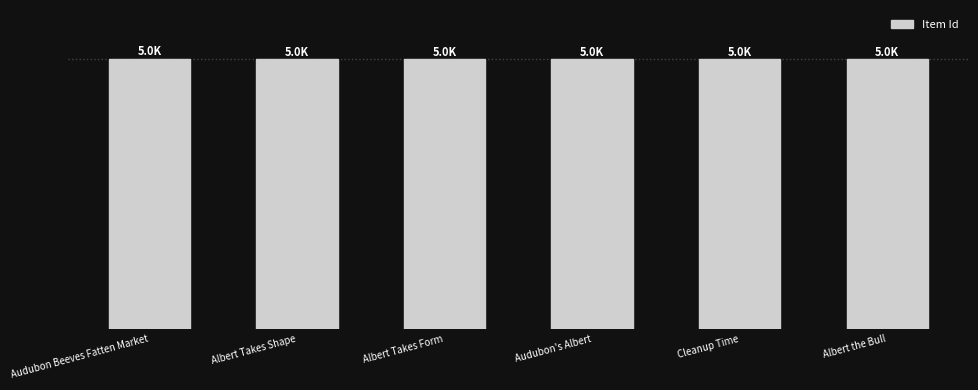

How many values exceed 4961?

2